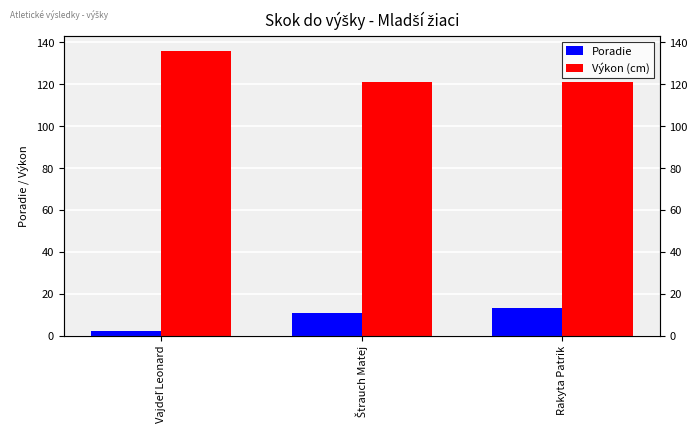

At how many categories does at least one series exceed 69?

3